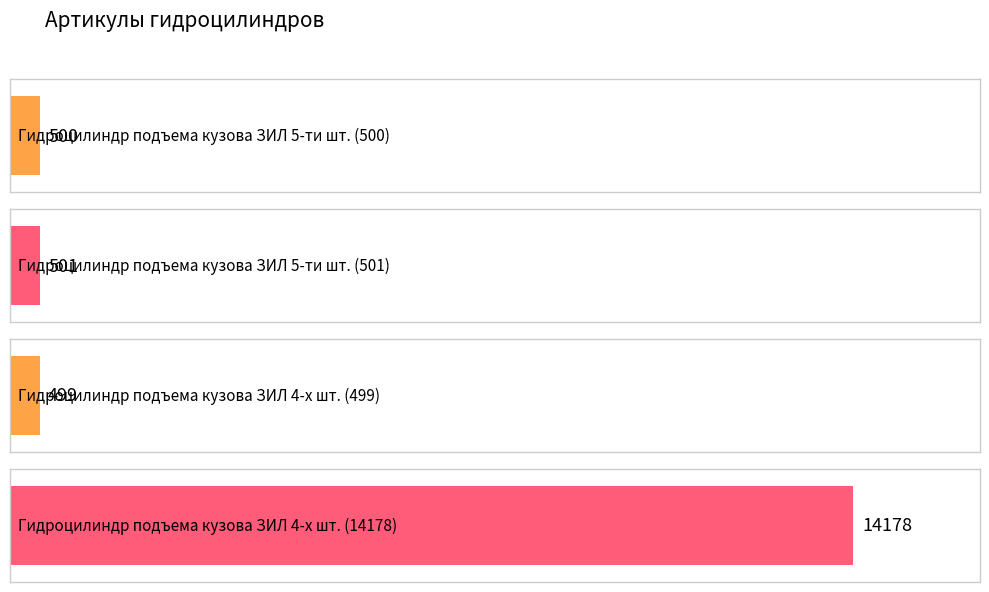

Where is the data nearest to the value 7338?

501